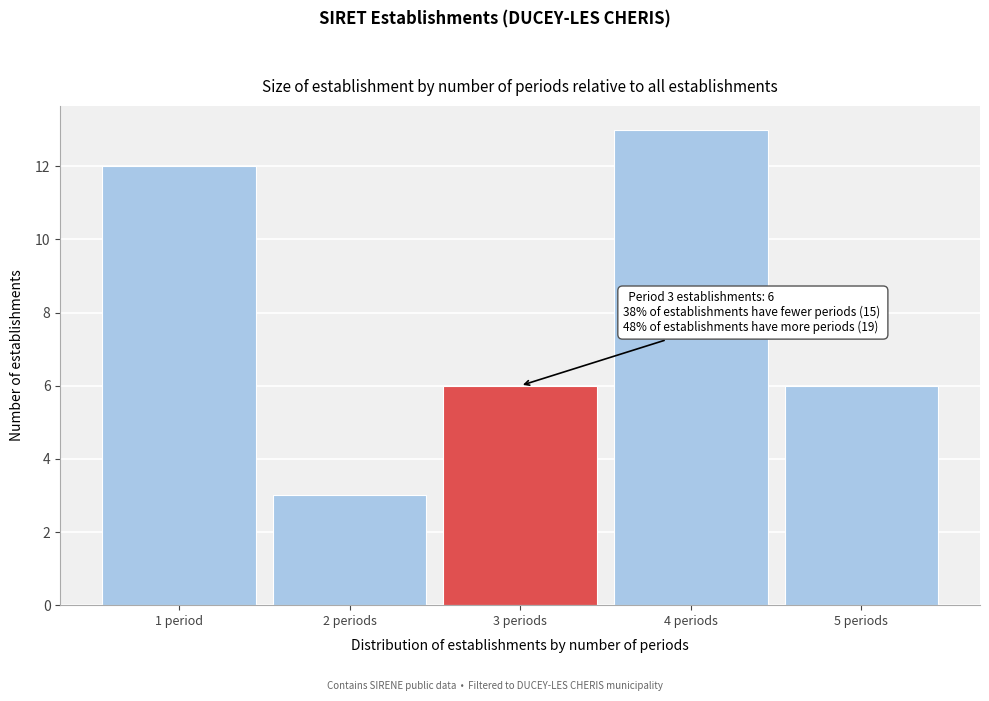

Reading left to right, list all the values displayed in this chart.

12	3	6	13	6